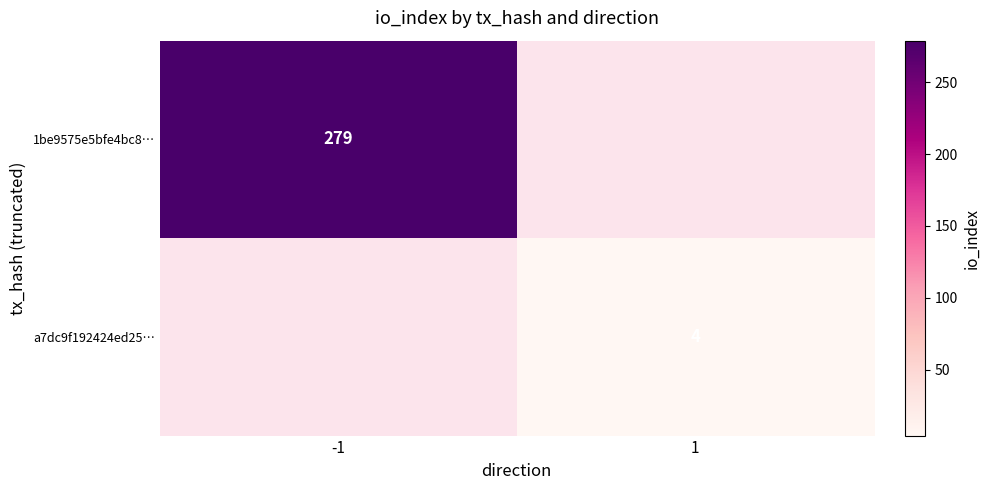

Is the value of a7dc9f192424ed25… at 1 greater than the value of 1be9575e5bfe4bc8… at -1?

No